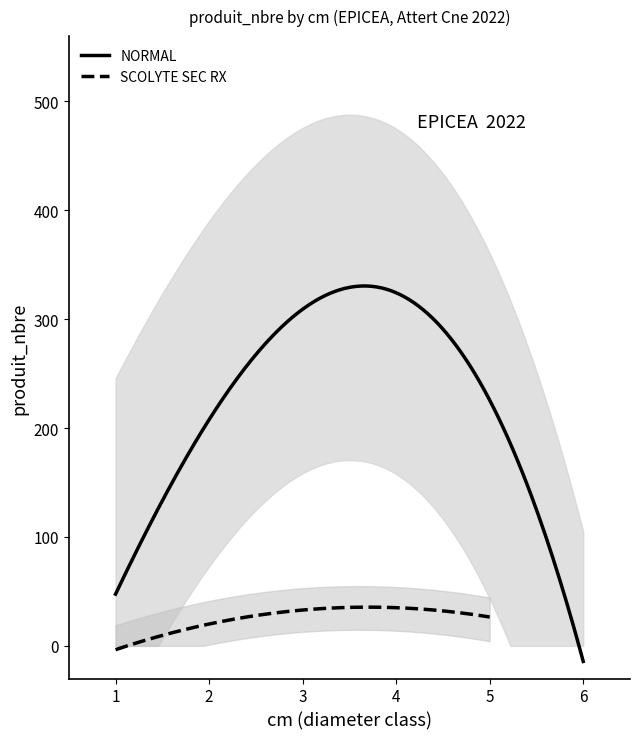

What is the highest value of the NORMAL series?

330.5